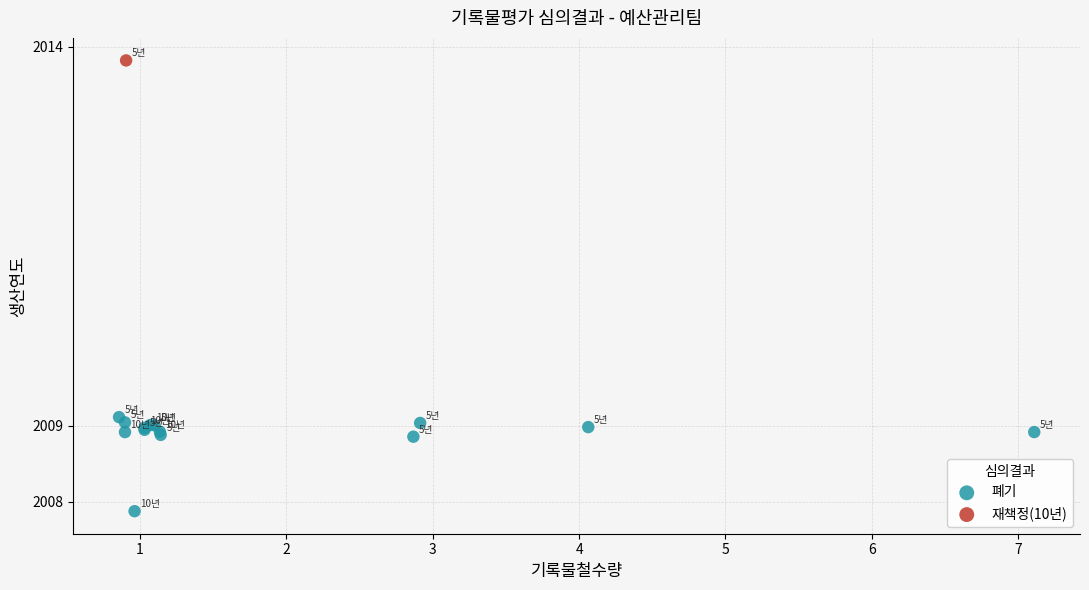

What are all the series names shown in the legend?

폐기, 재책정(10년)